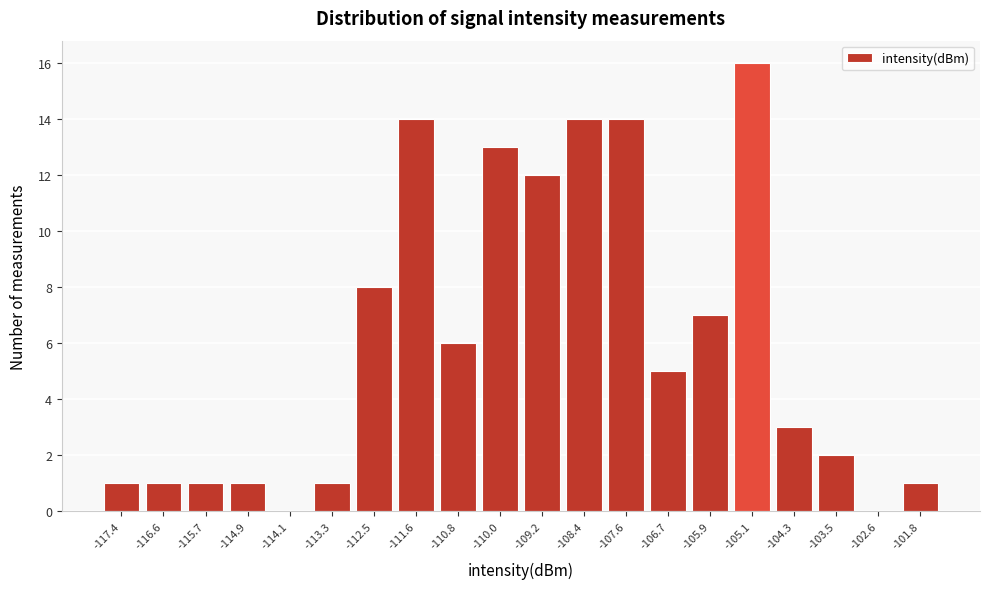

Reading left to right, list every bar in this chart as the range it spans on the x-axis followed by its height. Neither the bar edges nor the heights are printed on the chart, so give them approximately, as read against the axes.

-117.8 to -117.0: 1
-117.0 to -116.1: 1
-116.1 to -115.3: 1
-115.3 to -114.5: 1
-114.5 to -113.7: 0
-113.7 to -112.9: 1
-112.9 to -112.1: 8
-112.1 to -111.2: 14
-111.2 to -110.4: 6
-110.4 to -109.6: 13
-109.6 to -108.8: 12
-108.8 to -108.0: 14
-108.0 to -107.1: 14
-107.1 to -106.3: 5
-106.3 to -105.5: 7
-105.5 to -104.7: 16
-104.7 to -103.9: 3
-103.9 to -103.0: 2
-103.0 to -102.2: 0
-102.2 to -101.4: 1